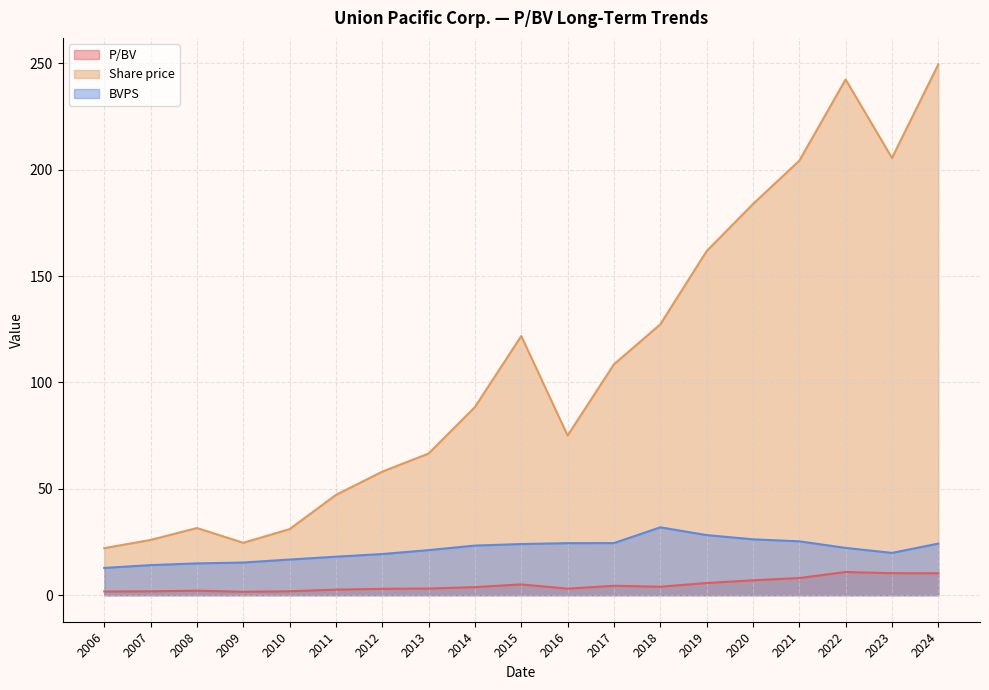

List the labels in order of BVPS value, smallest first.

2006, 2007, 2008, 2009, 2010, 2011, 2012, 2023, 2013, 2022, 2014, 2015, 2024, 2016, 2017, 2021, 2020, 2019, 2018